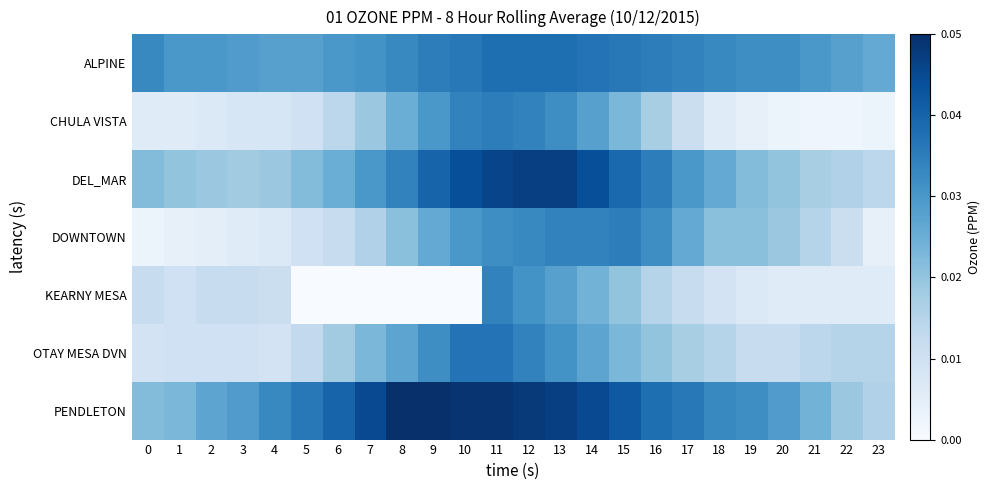

Reading left to right, list all the values displayed in this chart.

ALPINE: 0=0.0	1=0.0	2=0.0	3=0.0	4=0.0	5=0.0	6=0.0	7=0.0	8=0.0	9=0.0	10=0.0	11=0.0	12=0.0	13=0.0	14=0.0	15=0.0	16=0.0	17=0.0	18=0.0	19=0.0	20=0.0	21=0.0	22=0.0	23=0.0
CHULA VISTA: 0=0.0	1=0.0	2=0.0	3=0.0	4=0.0	5=0.0	6=0.0	7=0.0	8=0.0	9=0.0	10=0.0	11=0.0	12=0.0	13=0.0	14=0.0	15=0.0	16=0.0	17=0.0	18=0.0	19=0.0	20=0.0	21=0.0	22=0.0	23=0.0
DEL_MAR: 0=0.0	1=0.0	2=0.0	3=0.0	4=0.0	5=0.0	6=0.0	7=0.0	8=0.0	9=0.0	10=0.0	11=0.0	12=0.0	13=0.0	14=0.0	15=0.0	16=0.0	17=0.0	18=0.0	19=0.0	20=0.0	21=0.0	22=0.0	23=0.0
DOWNTOWN: 0=0.0	1=0.0	2=0.0	3=0.0	4=0.0	5=0.0	6=0.0	7=0.0	8=0.0	9=0.0	10=0.0	11=0.0	12=0.0	13=0.0	14=0.0	15=0.0	16=0.0	17=0.0	18=0.0	19=0.0	20=0.0	21=0.0	22=0.0	23=0.0
KEARNY MESA: 0=0.0	1=0.0	2=0.0	3=0.0	4=0.0	5=0.0	6=0.0	7=0.0	8=0.0	9=0.0	10=0.0	11=0.0	12=0.0	13=0.0	14=0.0	15=0.0	16=0.0	17=0.0	18=0.0	19=0.0	20=0.0	21=0.0	22=0.0	23=0.0
OTAY MESA DVN: 0=0.0	1=0.0	2=0.0	3=0.0	4=0.0	5=0.0	6=0.0	7=0.0	8=0.0	9=0.0	10=0.0	11=0.0	12=0.0	13=0.0	14=0.0	15=0.0	16=0.0	17=0.0	18=0.0	19=0.0	20=0.0	21=0.0	22=0.0	23=0.0
PENDLETON: 0=0.0	1=0.0	2=0.0	3=0.0	4=0.0	5=0.0	6=0.0	7=0.0	8=0.1	9=0.1	10=0.0	11=0.0	12=0.0	13=0.0	14=0.0	15=0.0	16=0.0	17=0.0	18=0.0	19=0.0	20=0.0	21=0.0	22=0.0	23=0.0